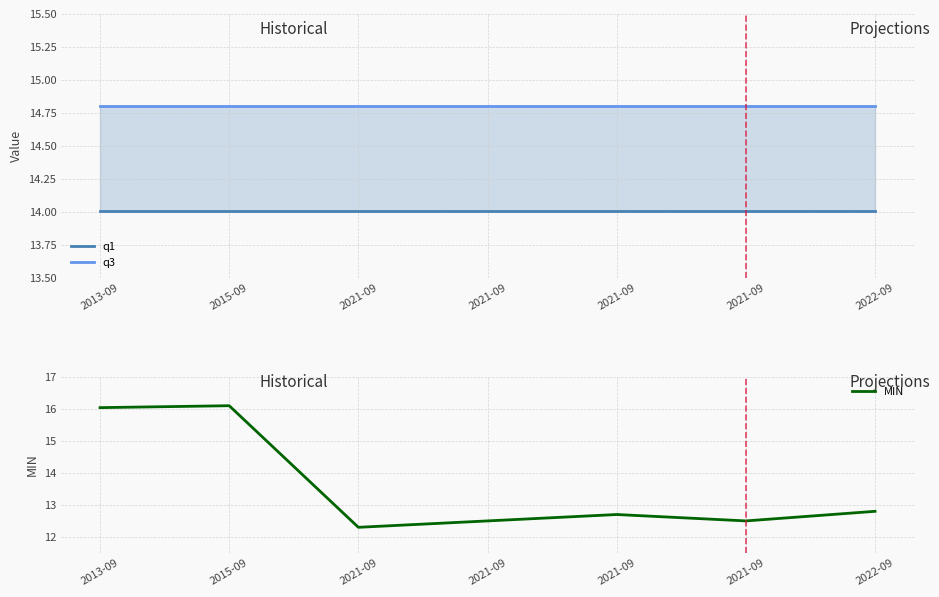

Reading right to left, transcribe all the data shown in this chart.

q1: 14.0	14.0	14.0	14.0	14.0	14.0	14.0
q3: 14.8	14.8	14.8	14.8	14.8	14.8	14.8
MIN: 12.8	12.5	12.7	12.5	12.3	16.1	16.0